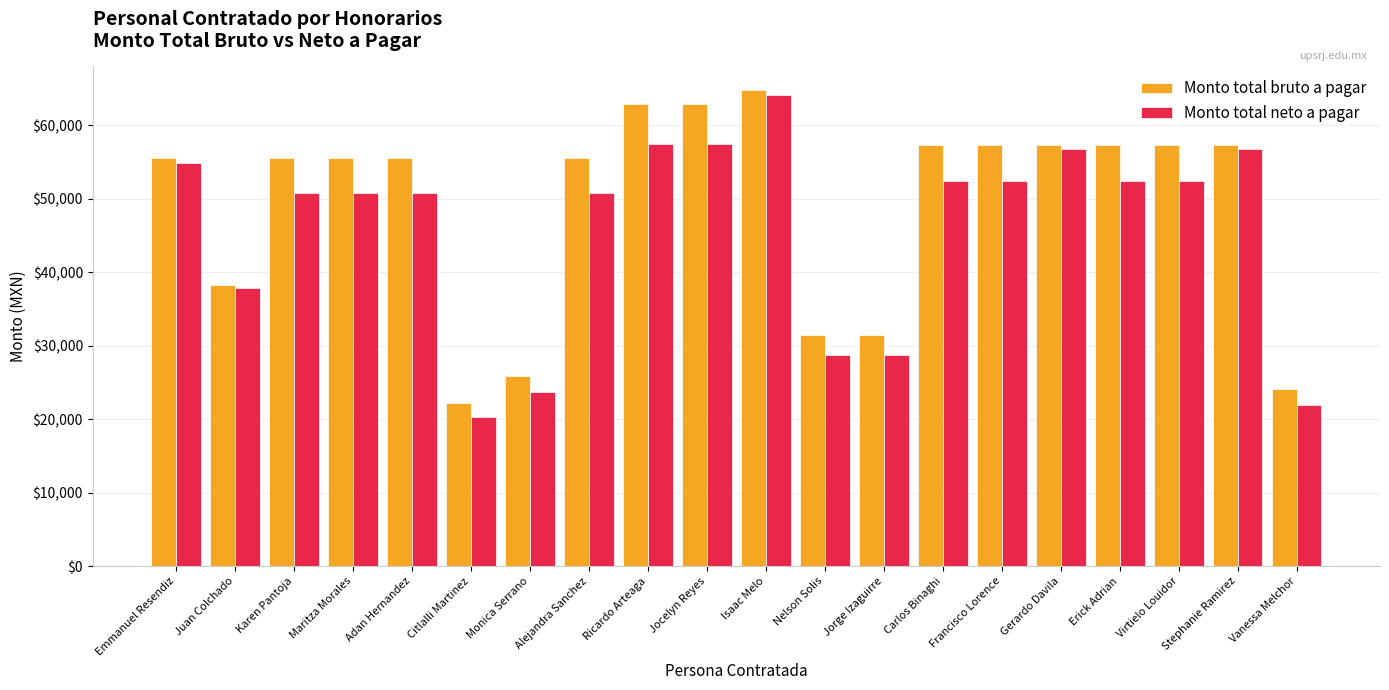

Is it true that Monto total neto a pagar equals 15704.8 at Jorge Izaguirre?

False